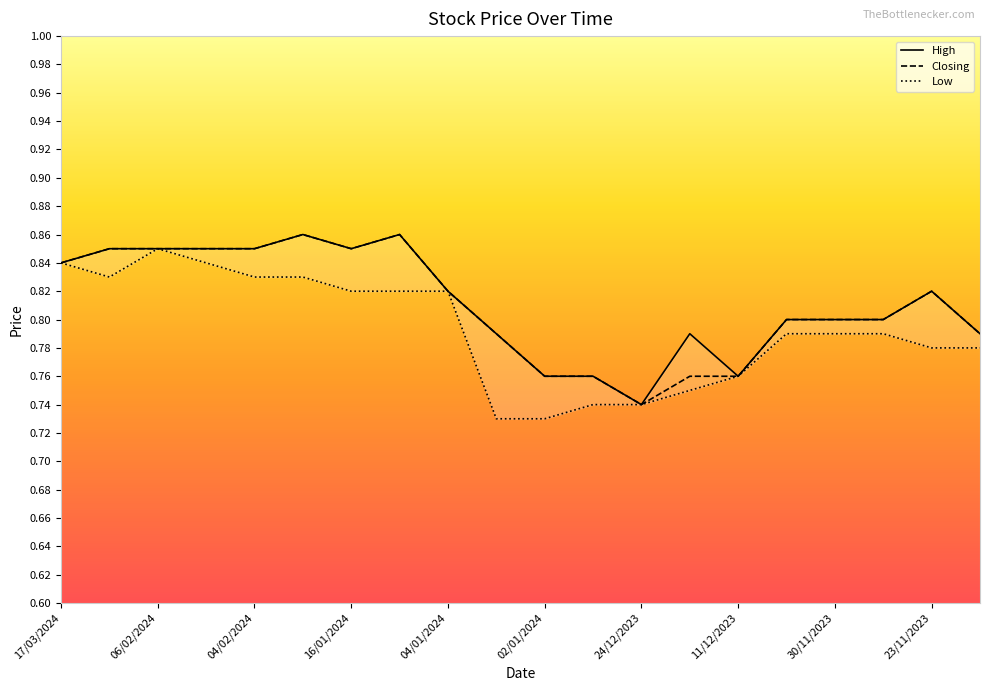

True or false: Closing has a value of 0.6 at 06/02/2024.

False